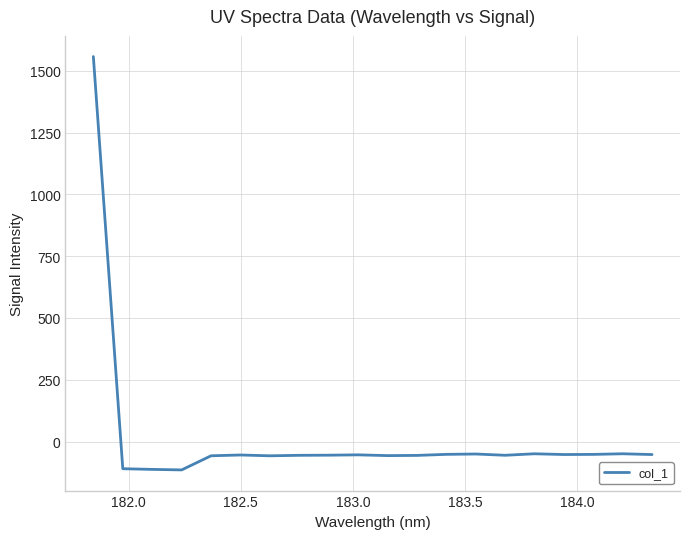

What is the difference between the second highest and minimum values?

65.3